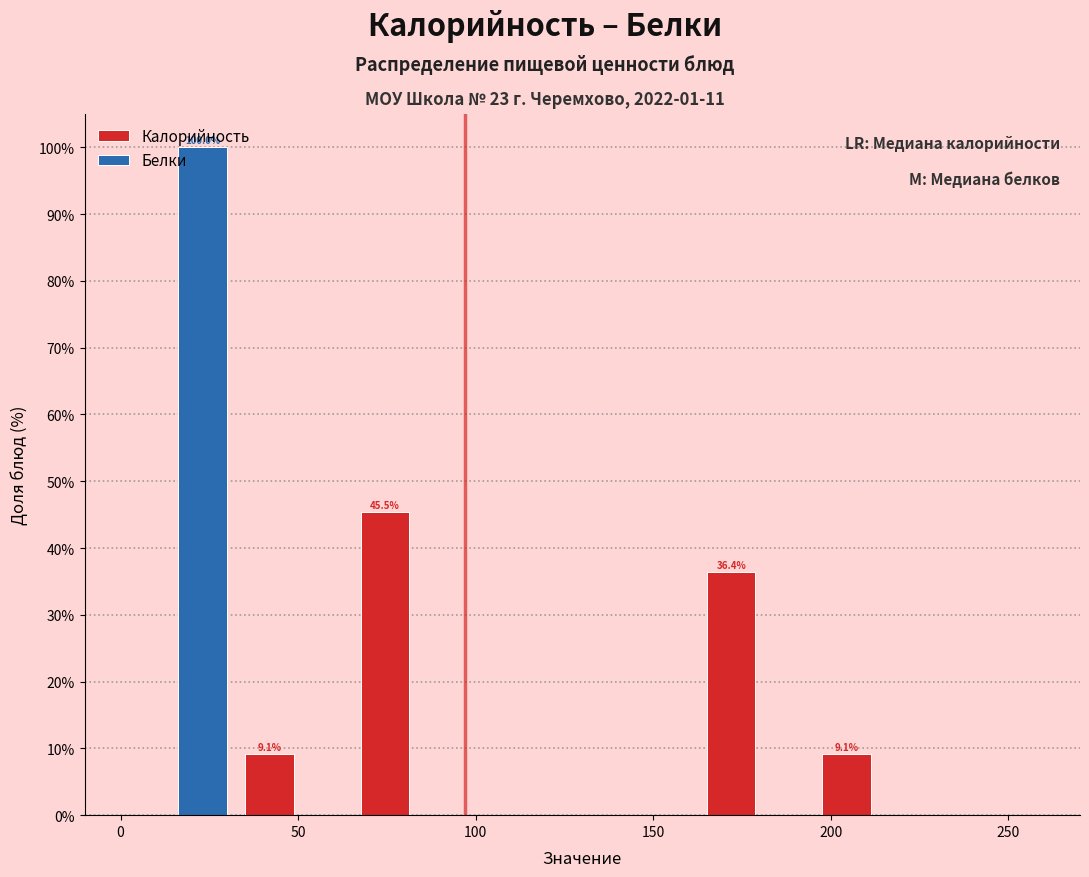

In the Калорийность series, which range on the x-axis has the tallest bar?

65.0 to 97.5